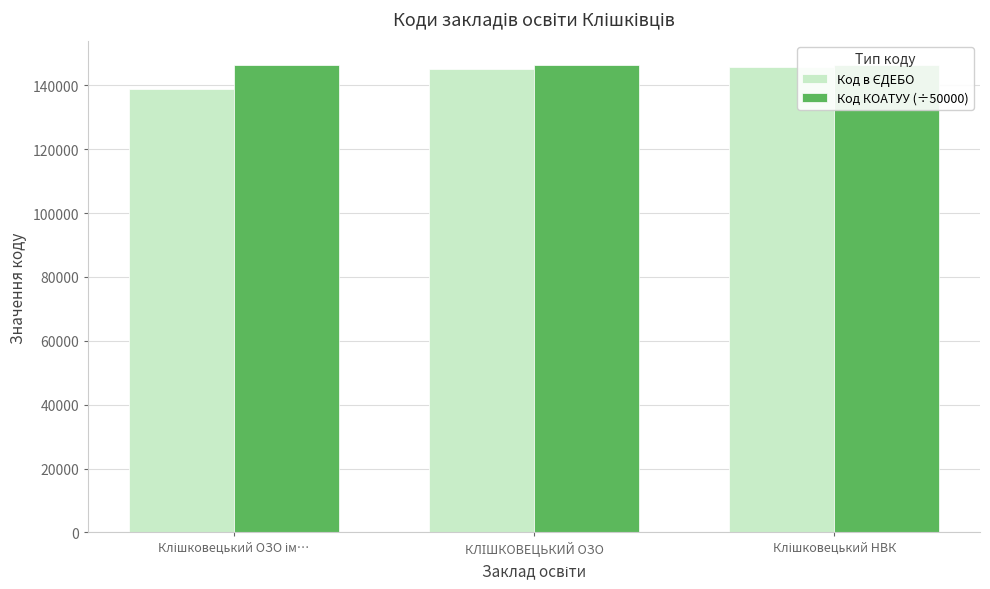

How many bars are there in total?

6